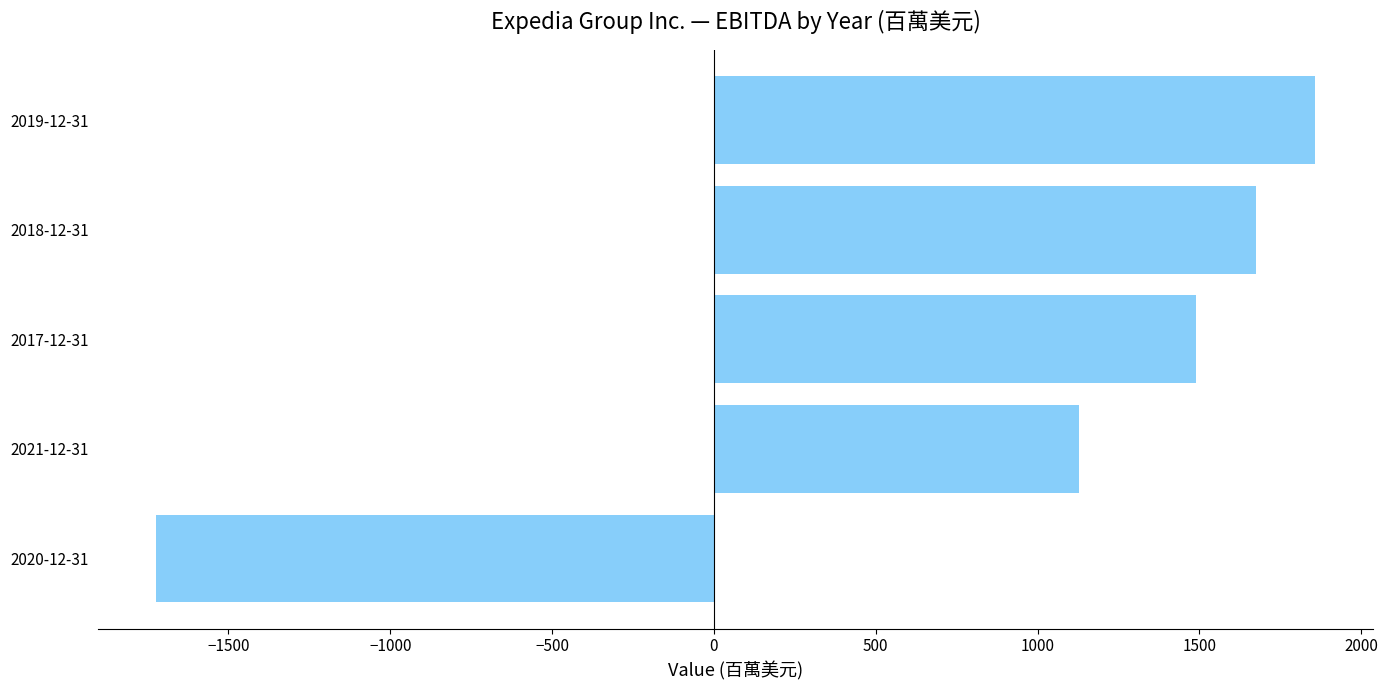

What is the average value?

885